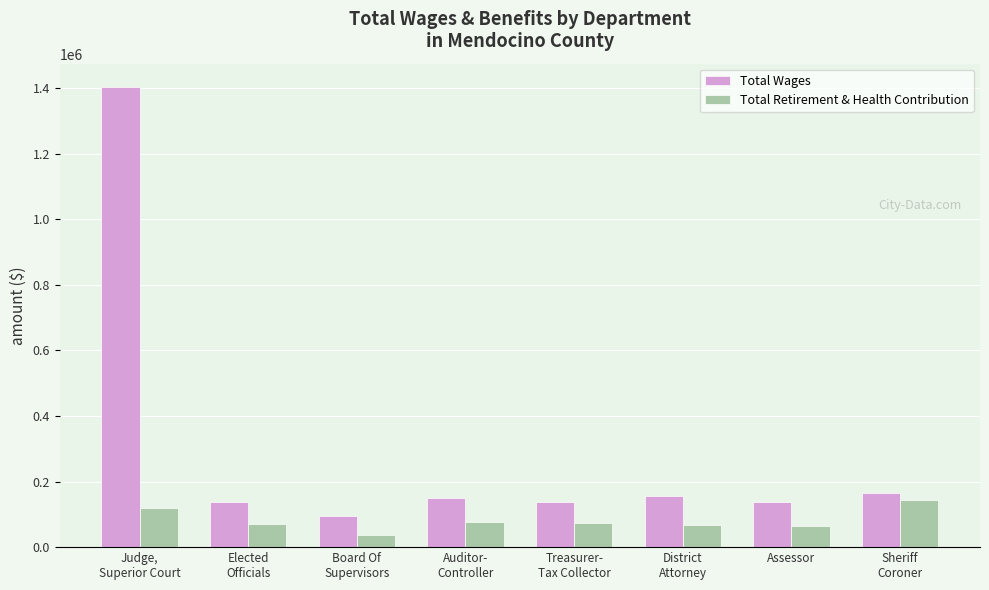

How many groups of bars are there?

8